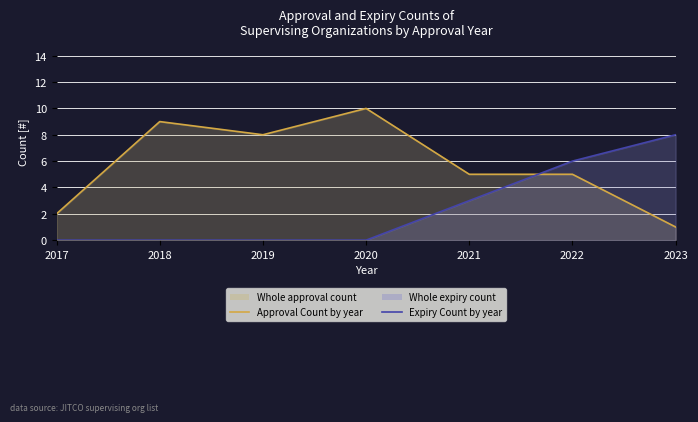

In Approval Count station, how many points are higher than both neighbors (excluding endpoints)?

2